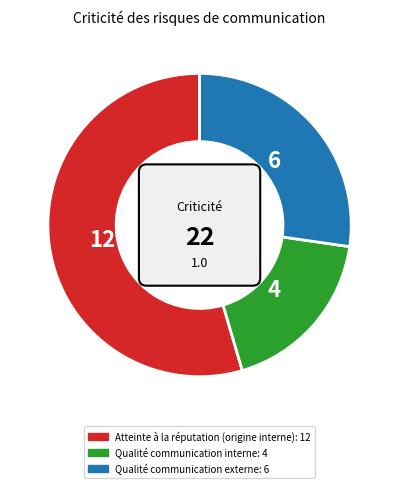

What is the majority slice?

Atteinte à la réputation (origine interne)